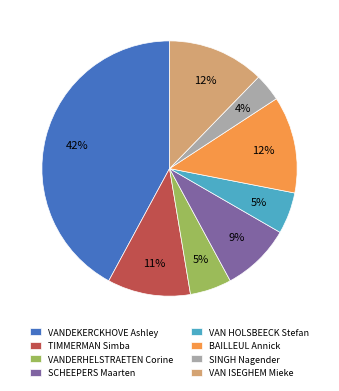

To the nearest percent, what is the combined percentage of VAN ISEGHEM Mieke and SINGH Nagender?

16%